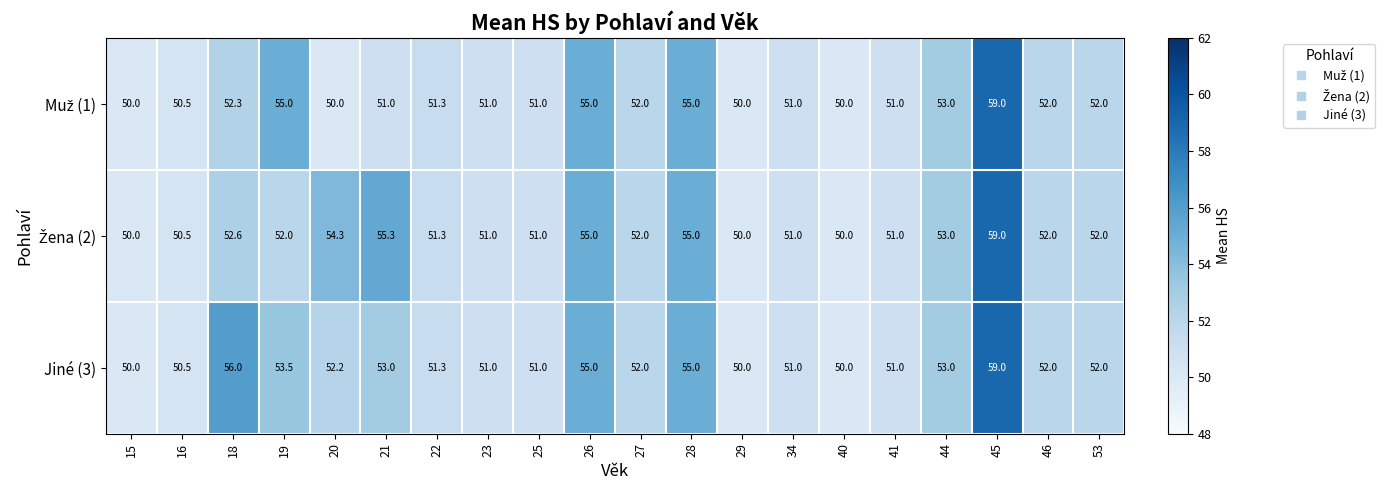

Where does the Jiné (3) series first go above 52?

18